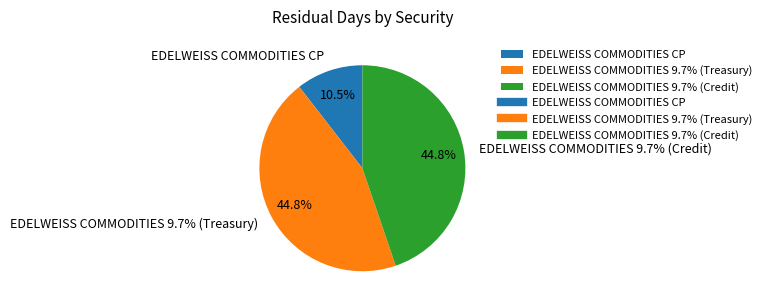

To the nearest percent, what is the average slice percentage?

33%